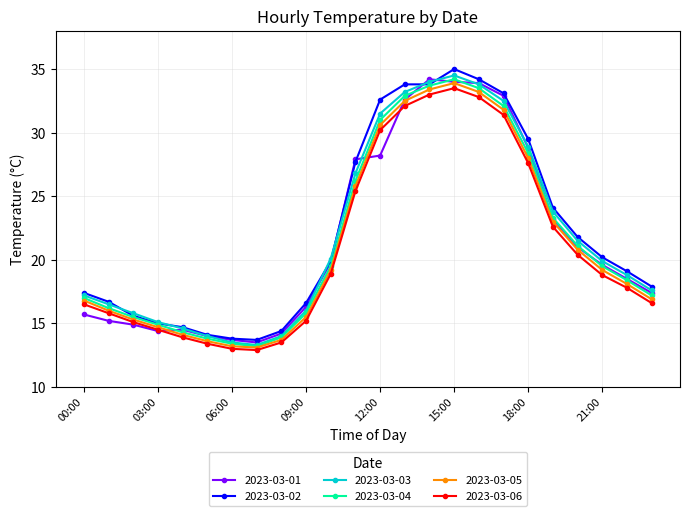

True or false: 2023-03-04 and 2023-03-06 cross at least once.

False